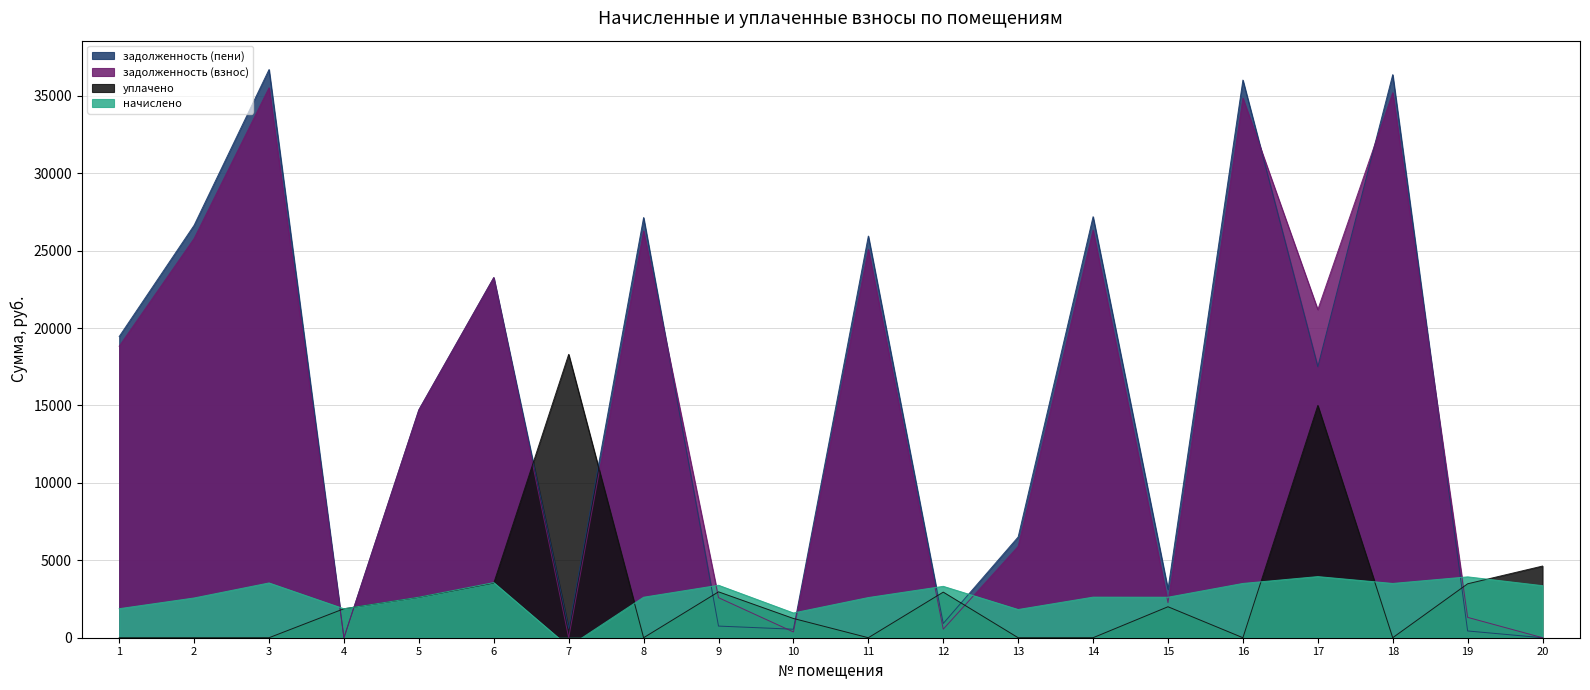

What is the approximate value of задолженность (пени) at 12?

920.2